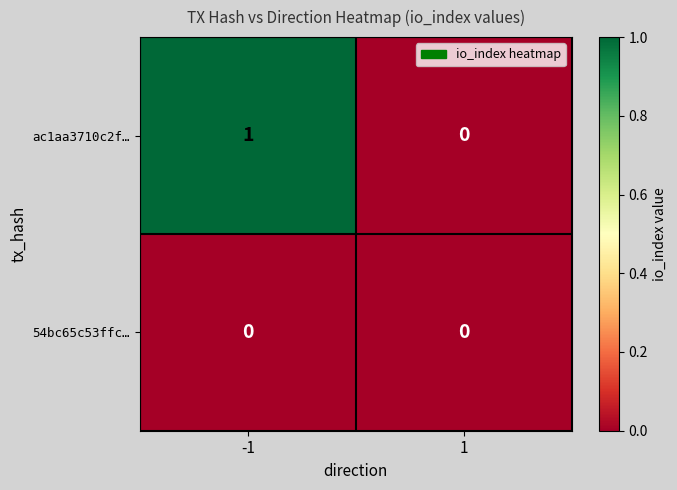

Which series has the largest total across all categories?

ac1aa3710c2f…